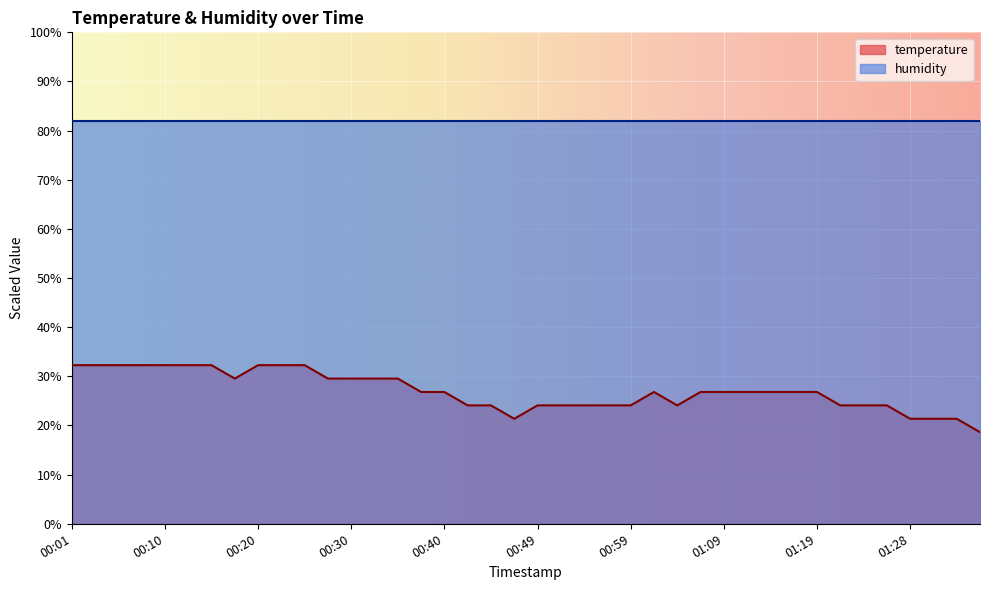

How many points are lower than both their immediate neighbors (excluding endpoints)?

3